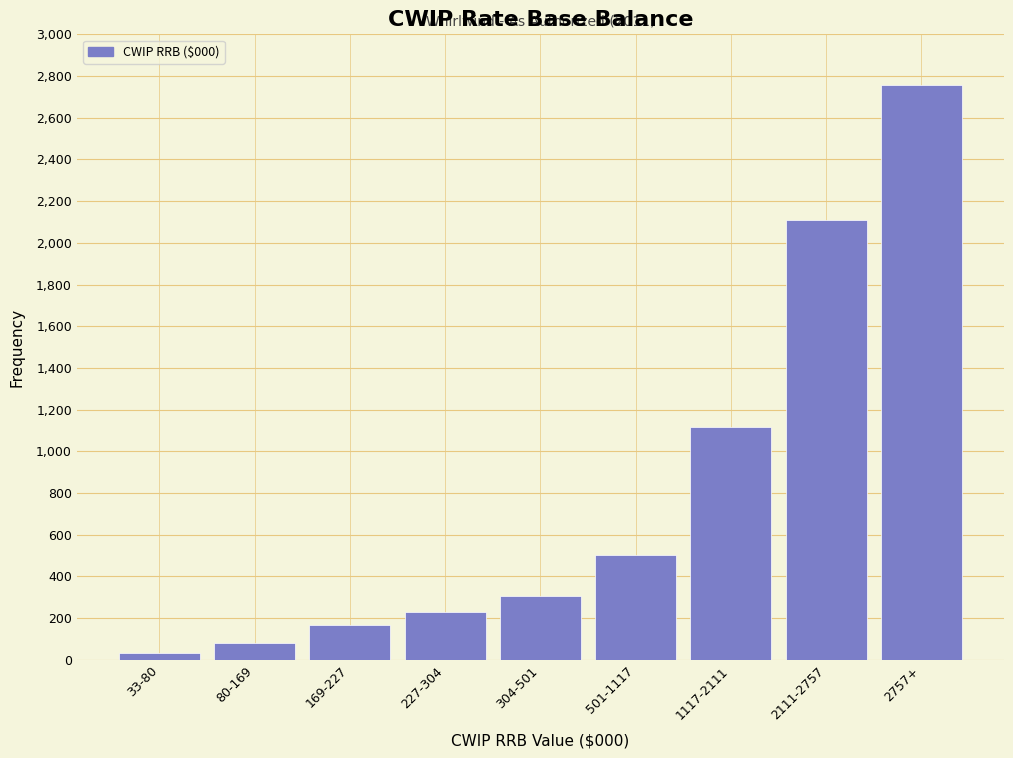

At which label is the value closest to 1395?

1117-2111